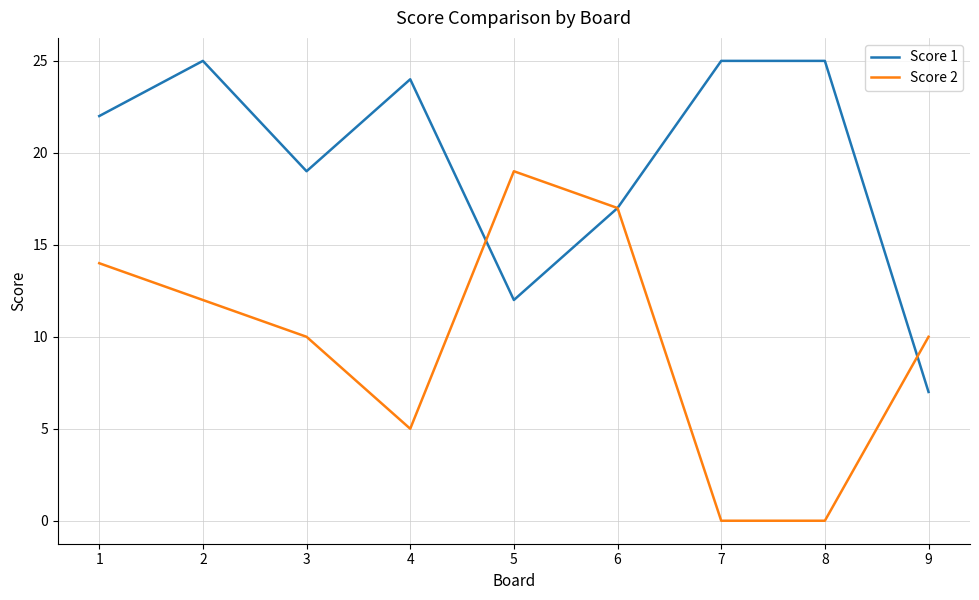

Reading left to right, list all the values displayed in this chart.

Score 1: 22	25	19	24	12	17	25	25	7
Score 2: 14	12	10	5	19	17	0	0	10